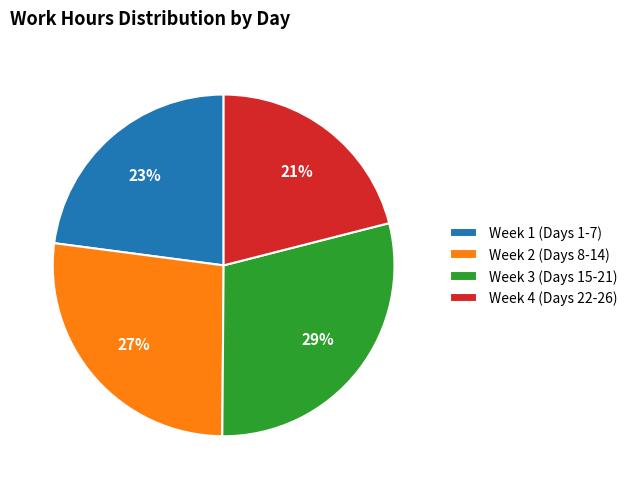

Is there any slice that represents more than half of the pie?

No